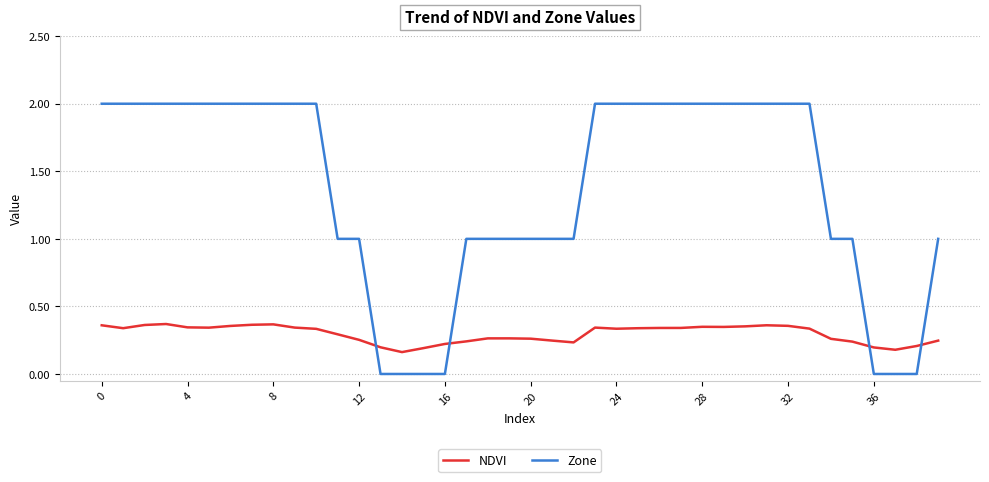

Which series has the widest spread of values?

Zone